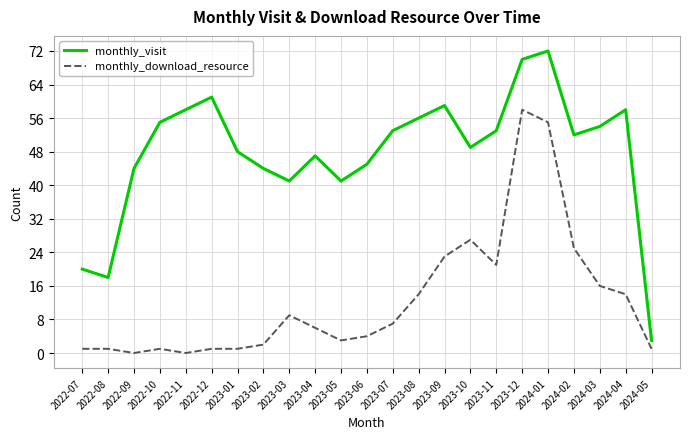

True or false: monthly_visit and monthly_download_resource intersect in this chart.

False